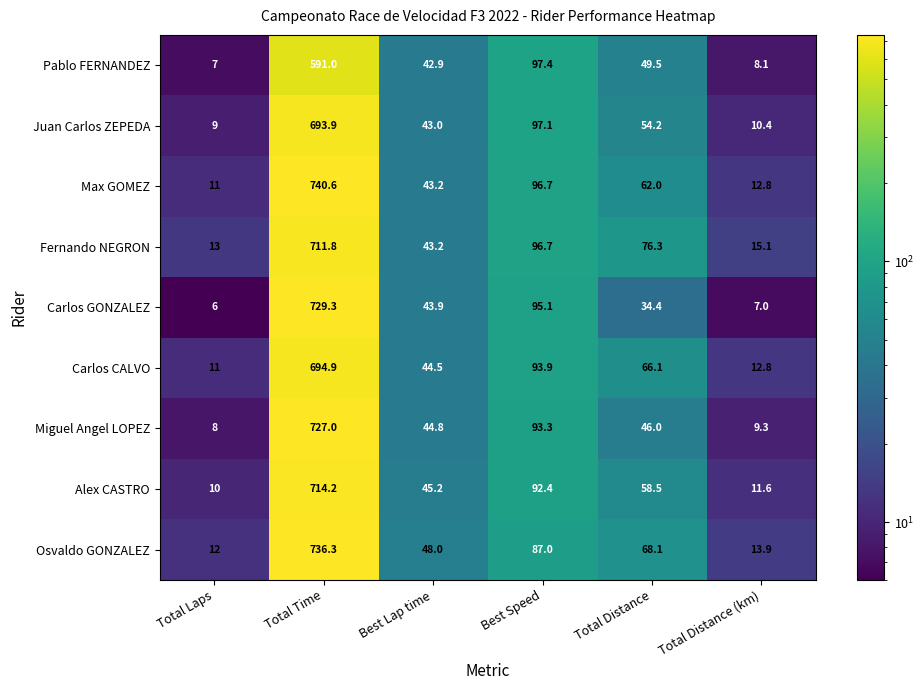

Which series has the largest total across all categories?

Max GOMEZ